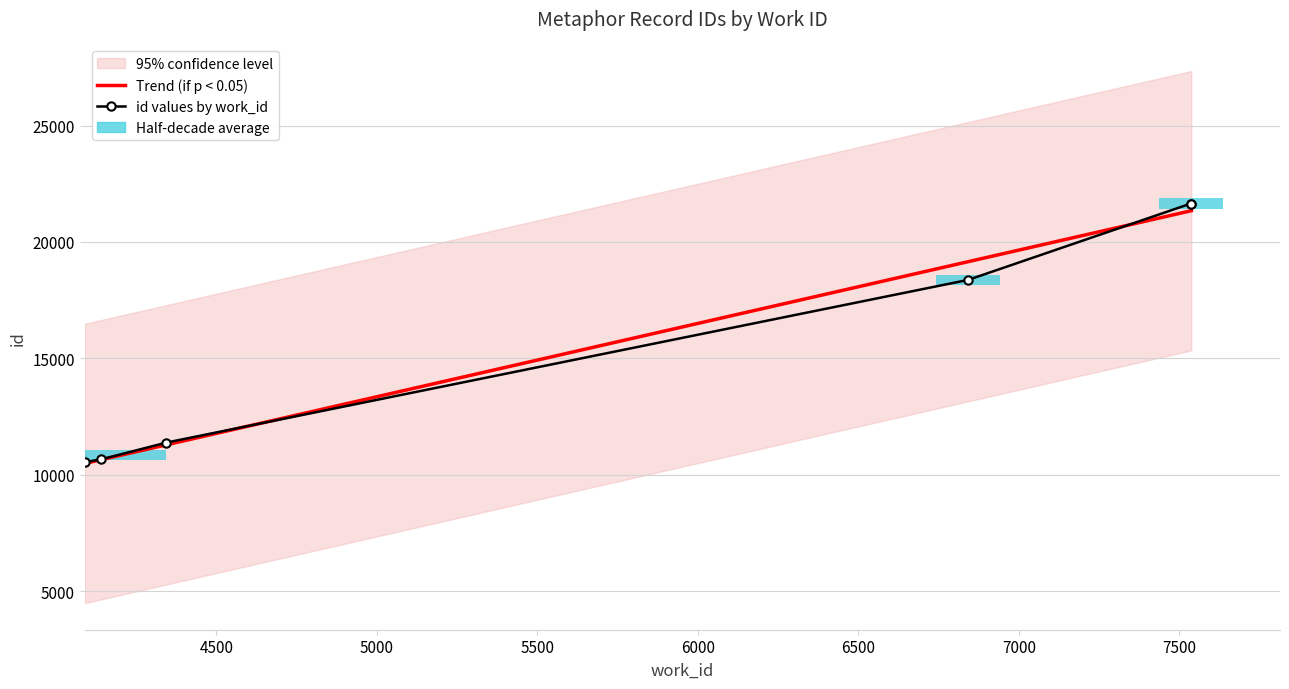

What is the ratio of the value at 4344 to the value at 6842?

0.6